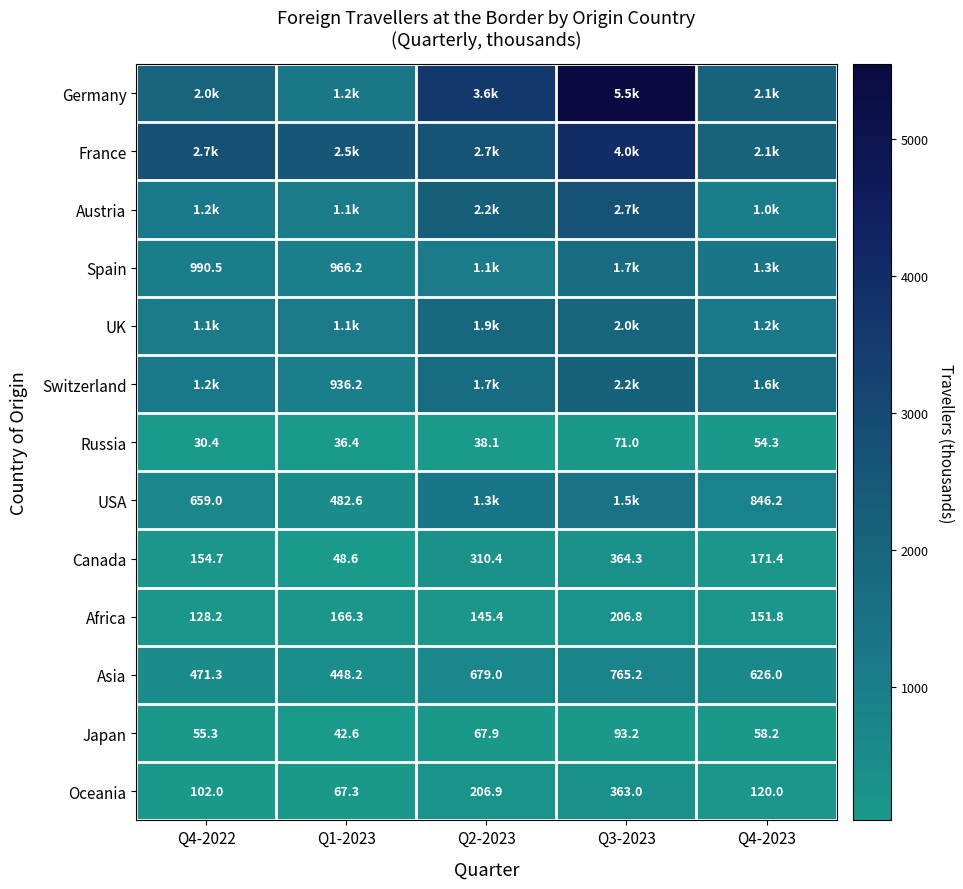

Is the value of Oceania at Q1-2023 greater than the value of Japan at Q1-2023?

Yes